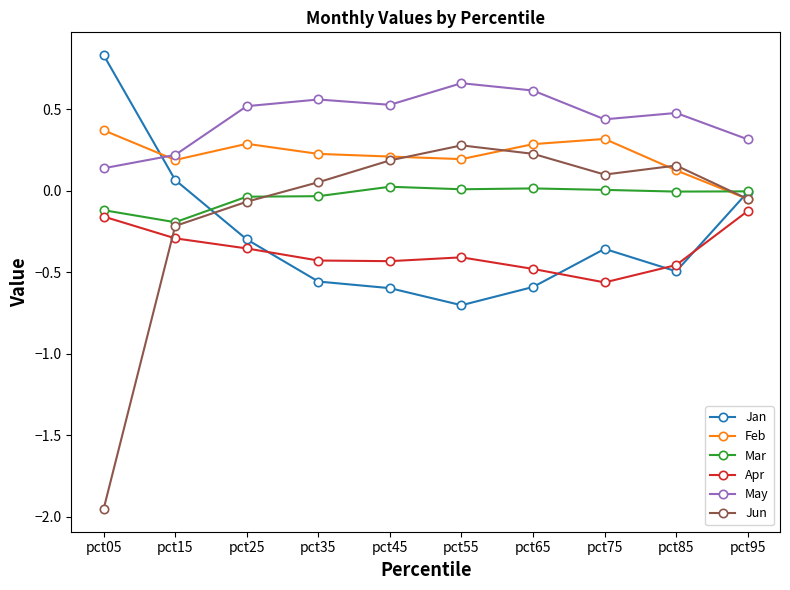

Where do Jun and Jan first cross each other?

pct15 and pct25